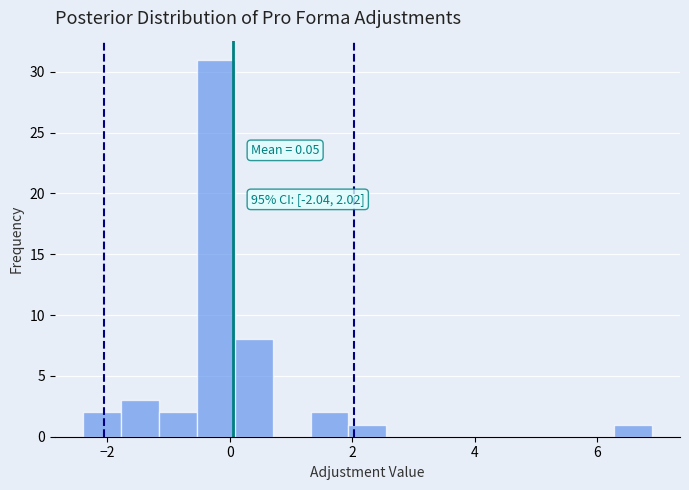

Read against the x-axis, roughly where is the centre of the tallest bar?

-0.2